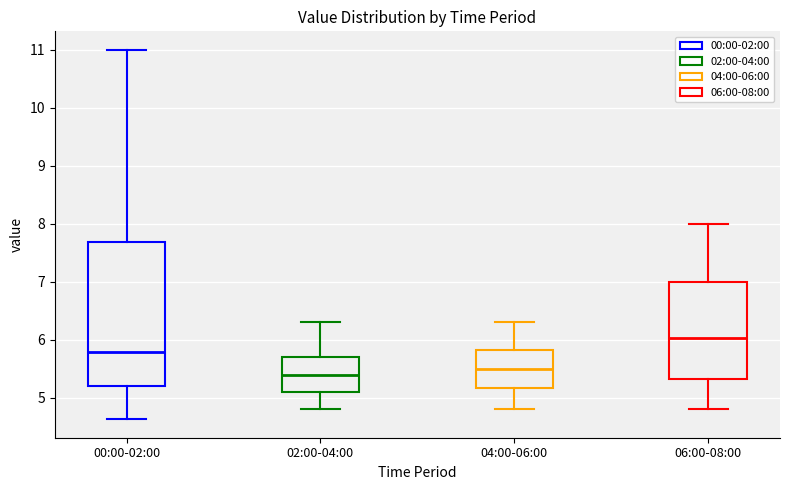

Where is the upper edge of the box for 00:00-02:00 on the y-axis? The values are not printed on the chart, so give them approximately, as read against the axis.

7.7